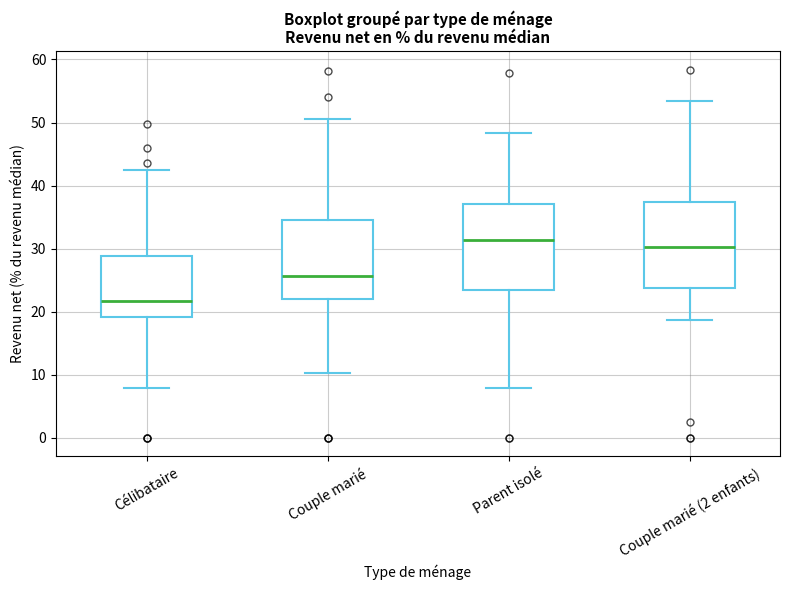

Which box's median line is the lowest?

Célibataire